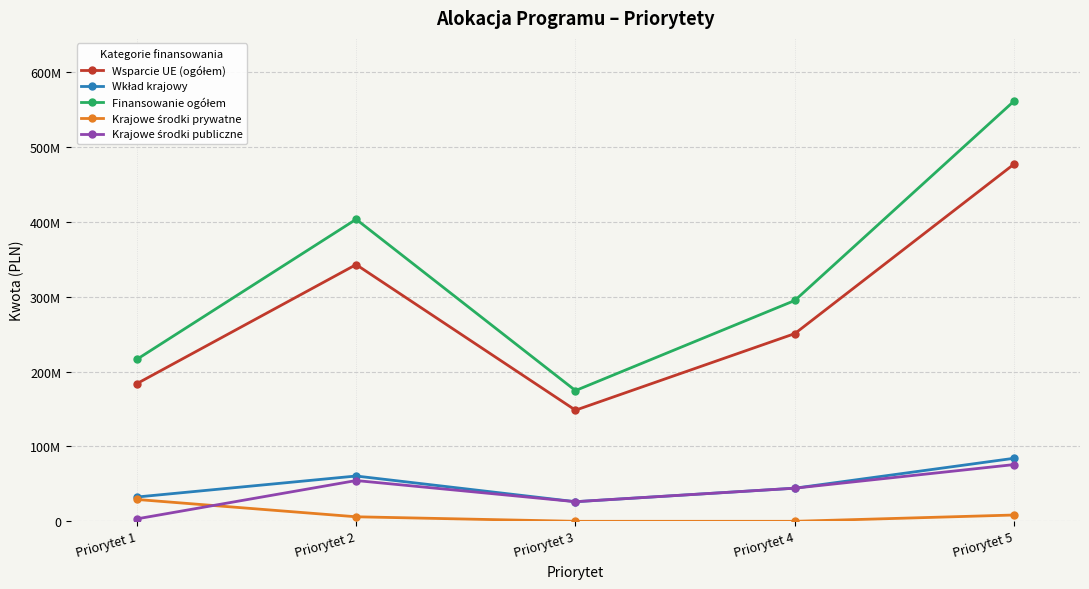

True or false: Wsparcie UE (ogółem) and Finansowanie ogółem intersect in this chart.

False